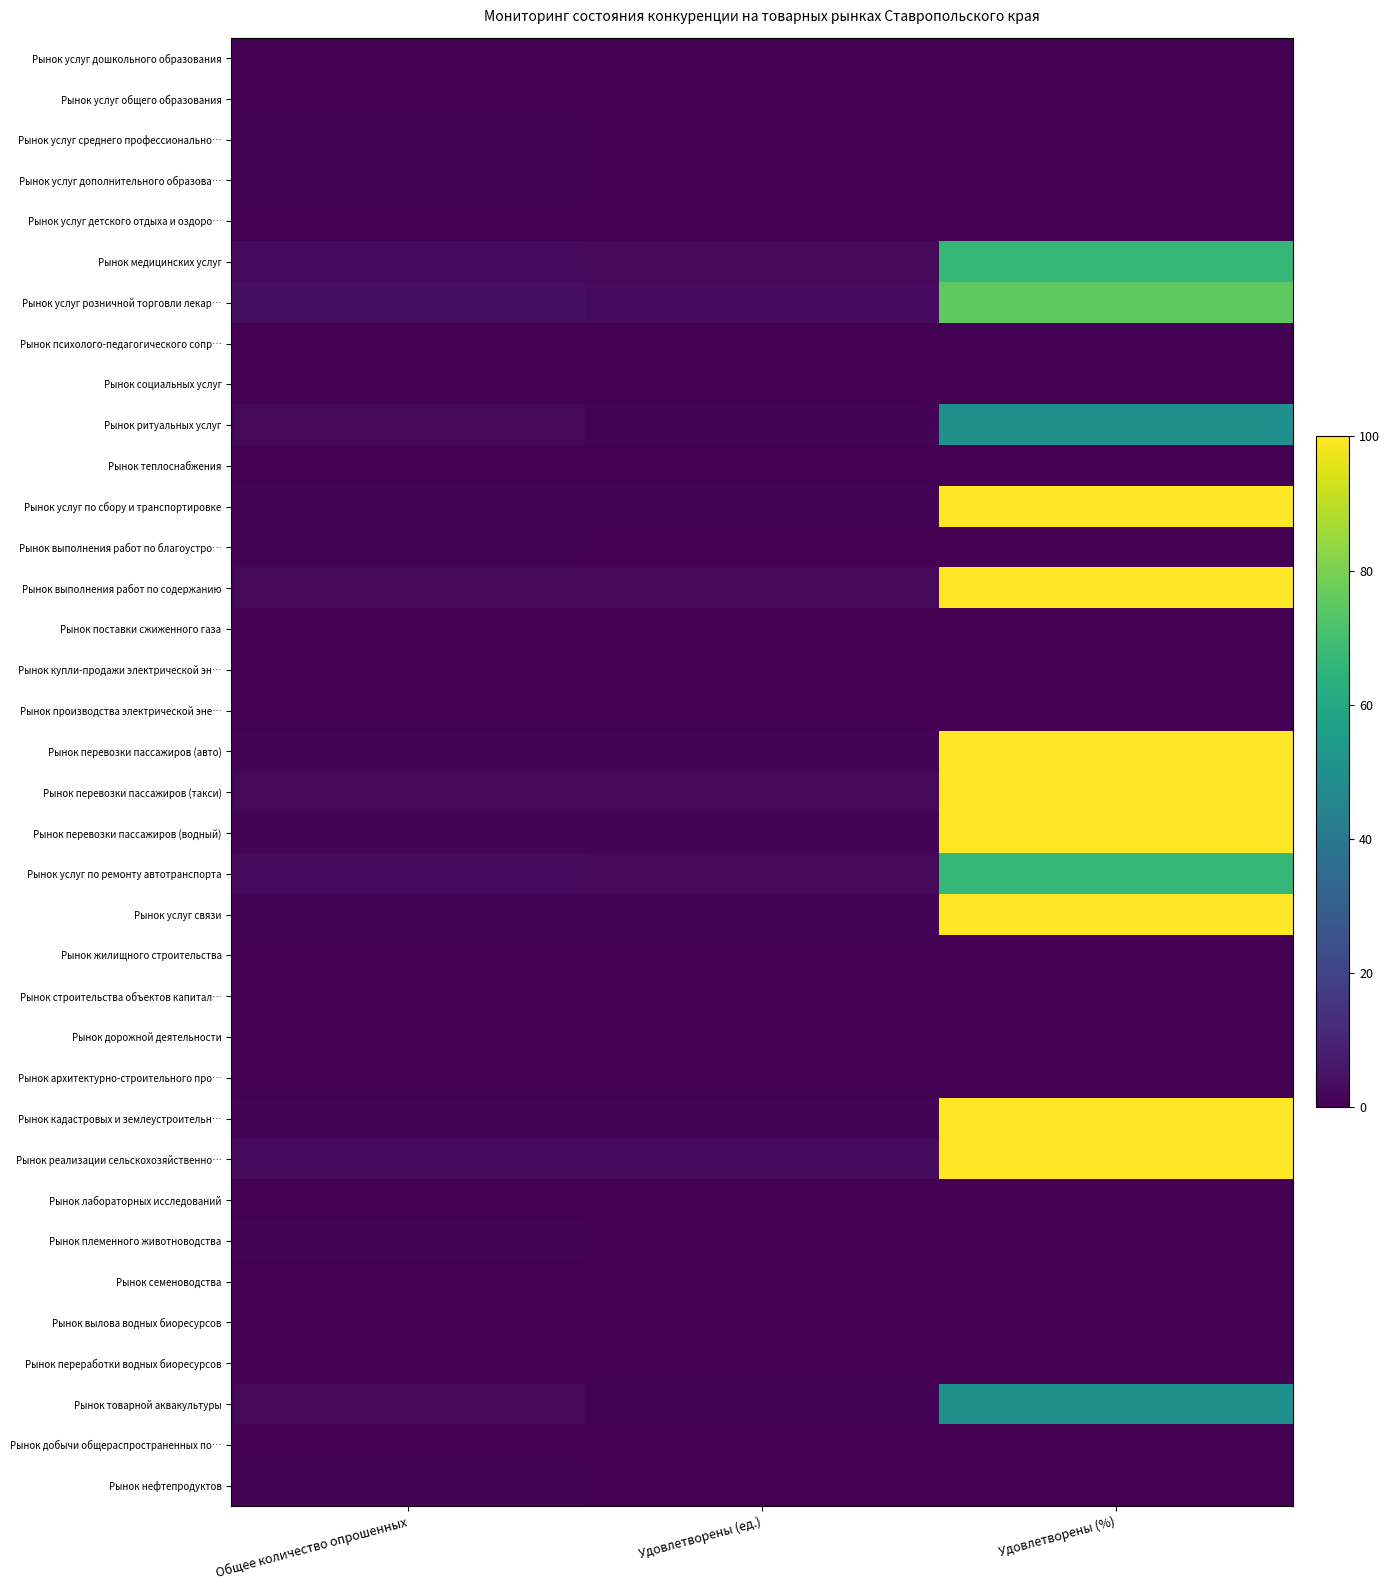

Which series has the largest total across all categories?

Рынок реализации сельскохозяйственно…